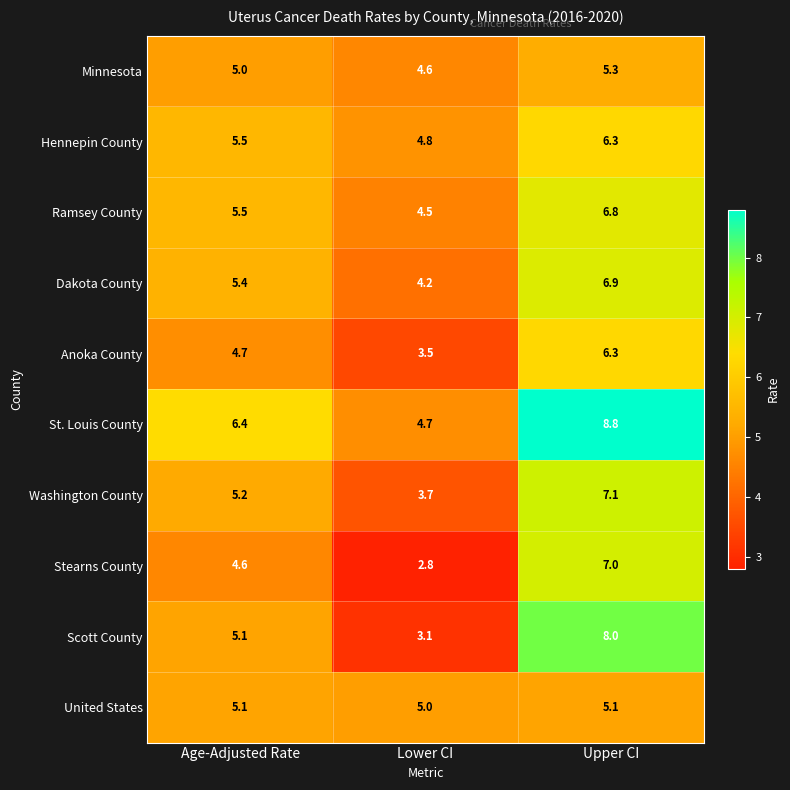

What is the total value across all series at Upper CI?

67.6